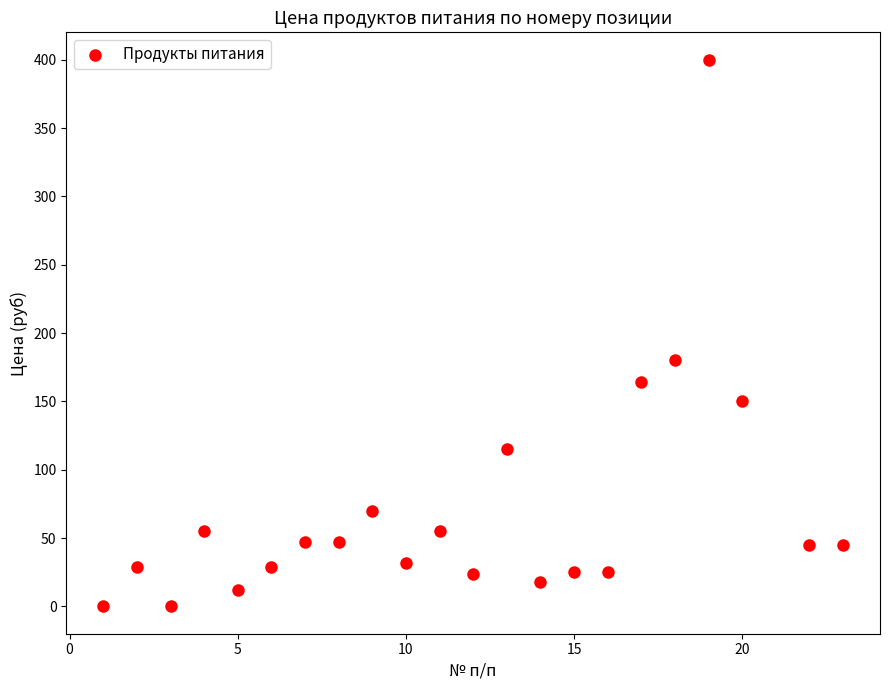

What Y value in the scatter plot is closest to 200?

180.0